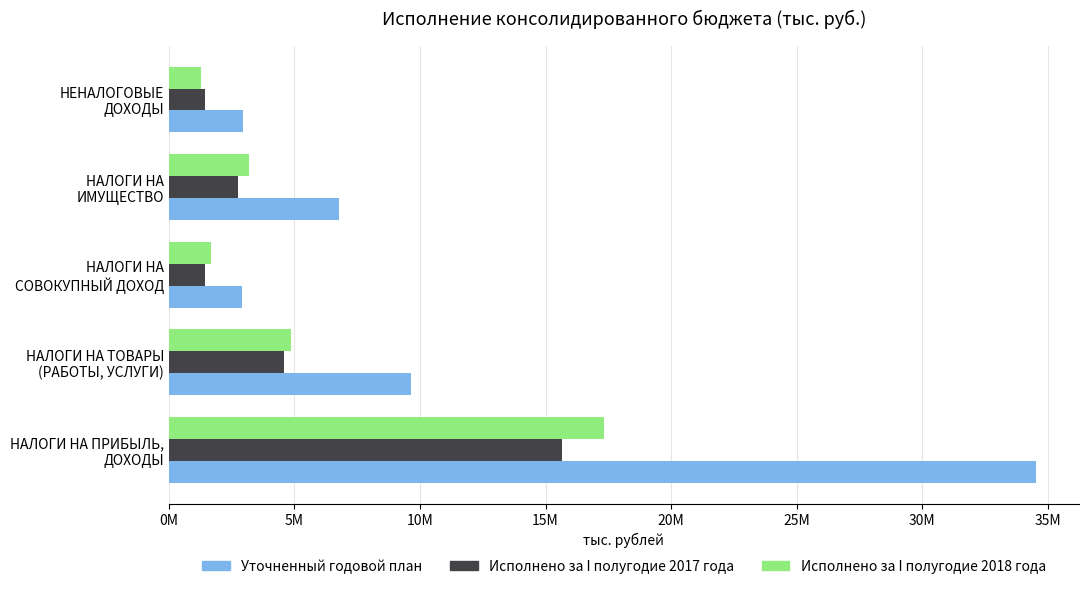

Where is Исполнено за I полугодие 2018 года nearest to the value 9308787?

НАЛОГИ НА ТОВАРЫ
(РАБОТЫ, УСЛУГИ)